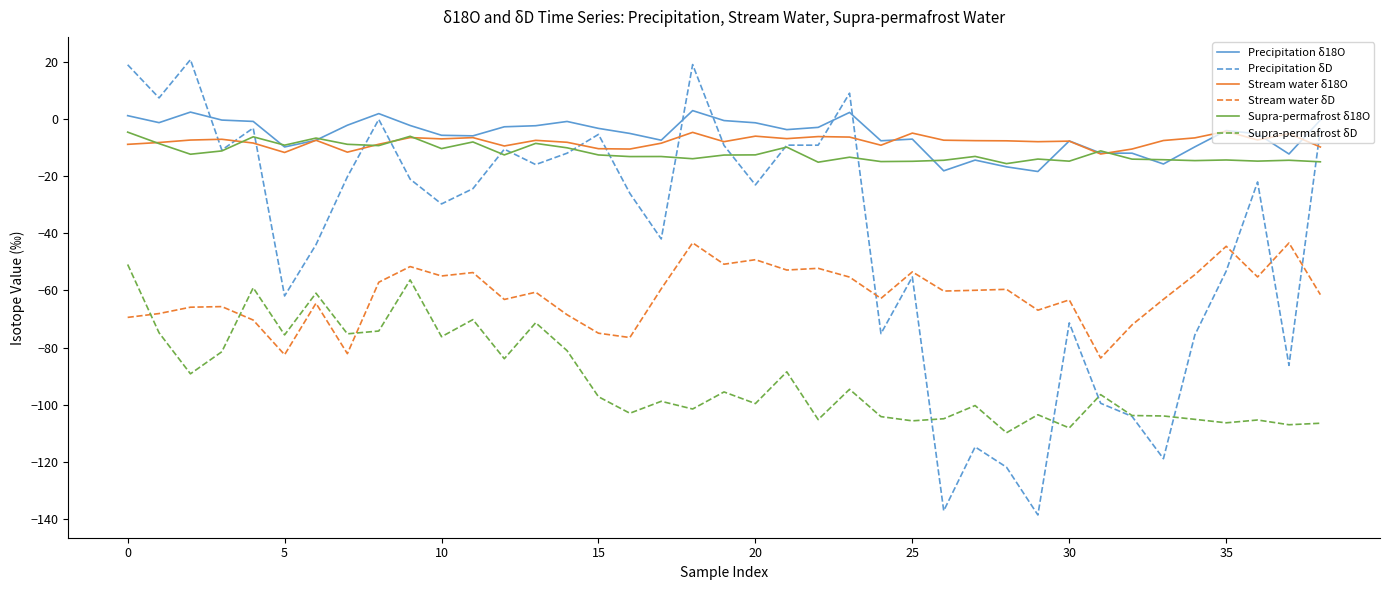

What is the minimum value for Precipitation δ18O?

-18.4